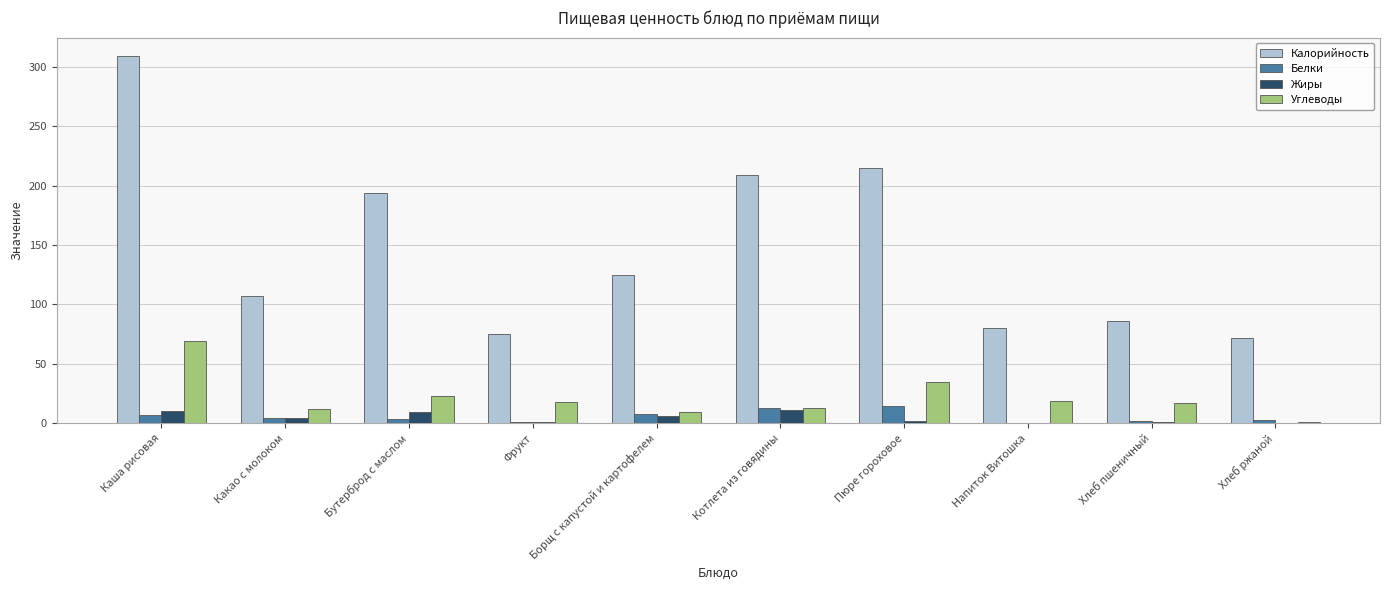

Between Борщ с капустой и картофелем and Хлеб ржаной, which series saw the biggest shift?

Калорийность